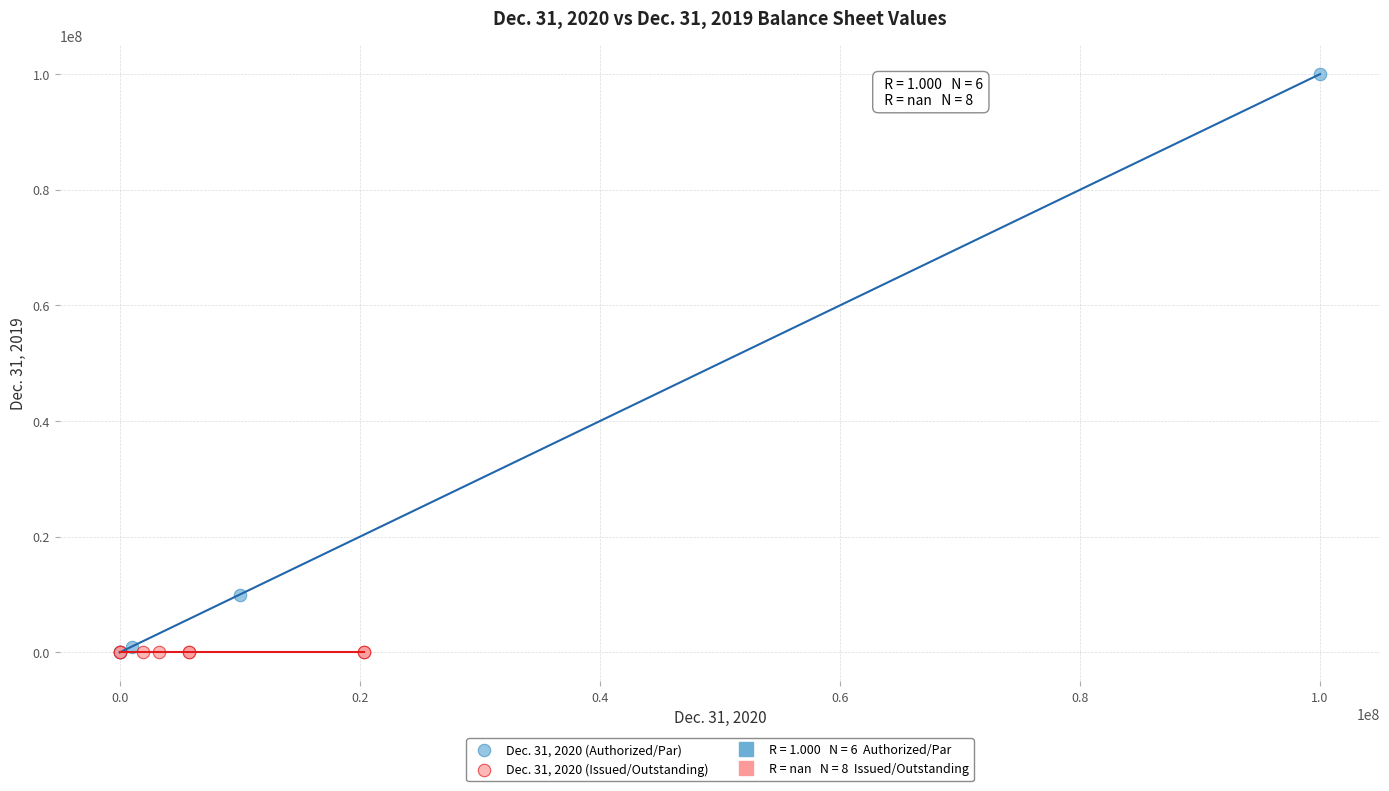

Which series contains the highest Y value?

Dec. 31, 2020 (Authorized/Par)